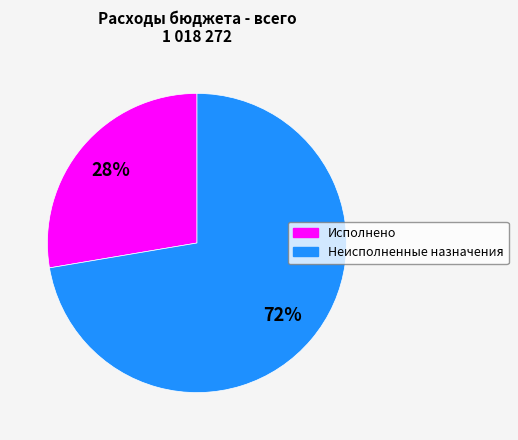

To the nearest percent, what is the average slice percentage?

50%